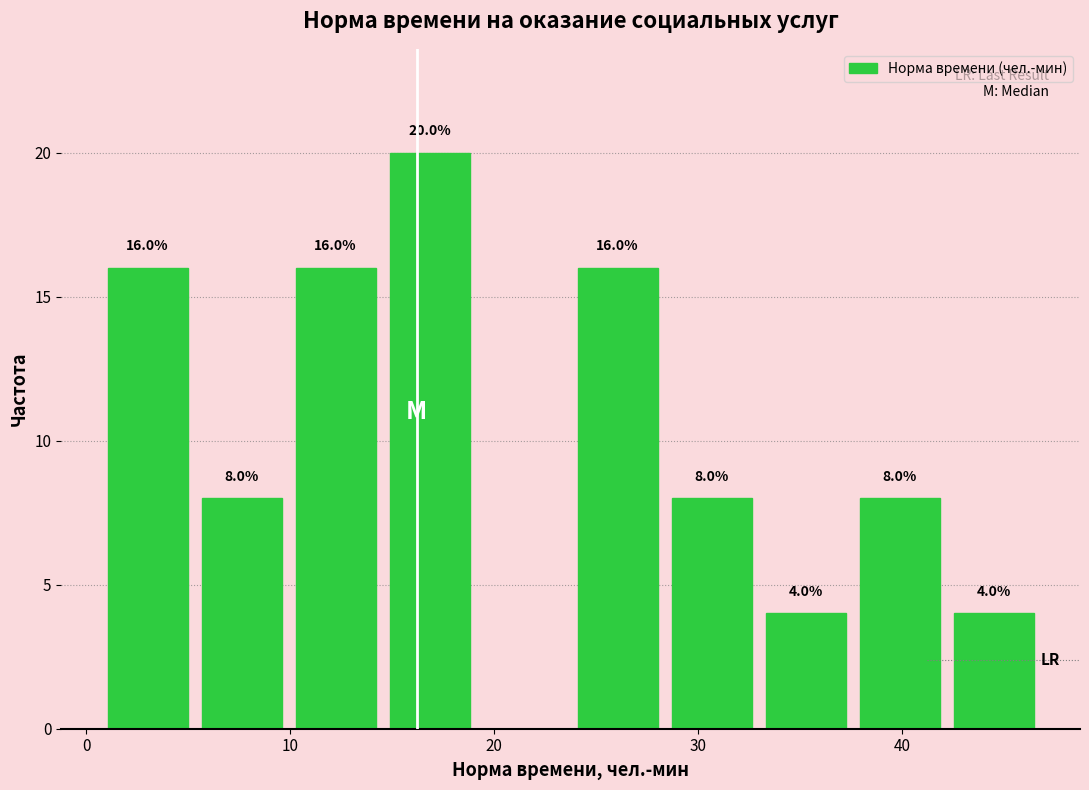

Over which range of the x-axis is the bar tallest?

15 to 19